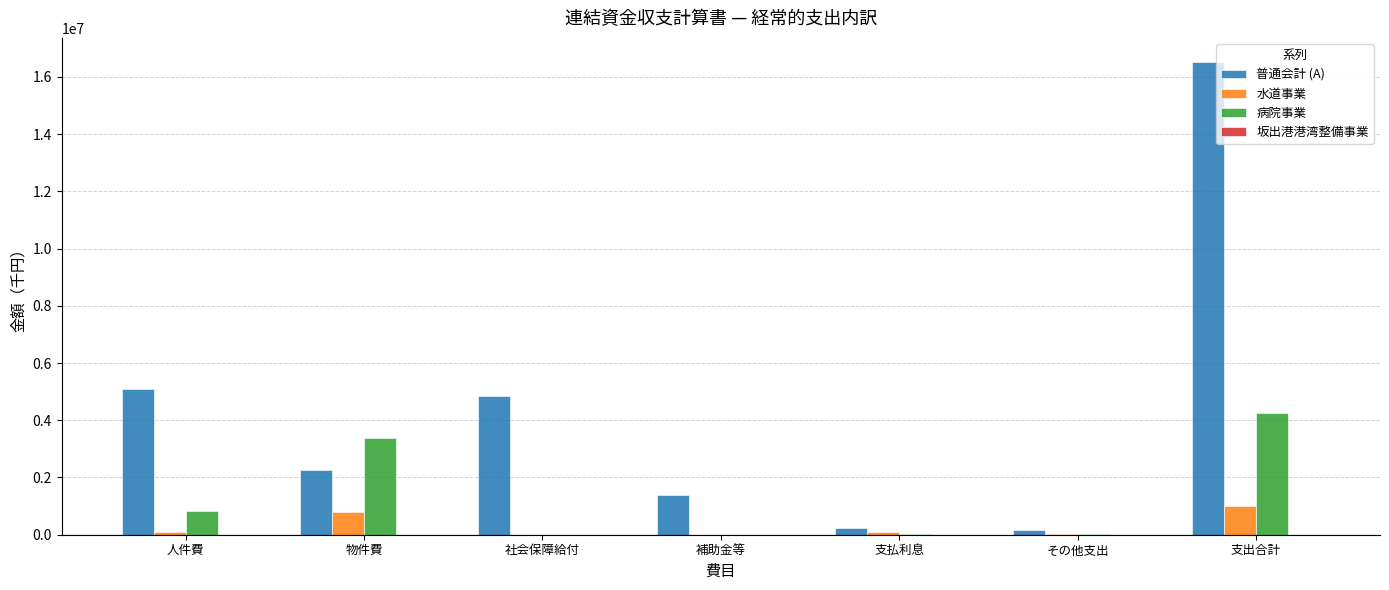

How many data points does each series have?

7